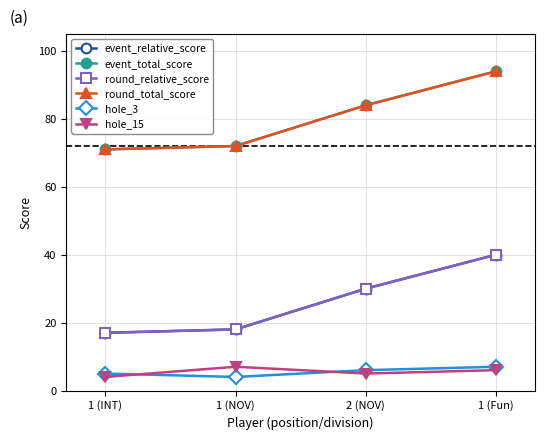

Between 1 (NOV) and 2 (NOV), which series saw the biggest shift?

event_relative_score